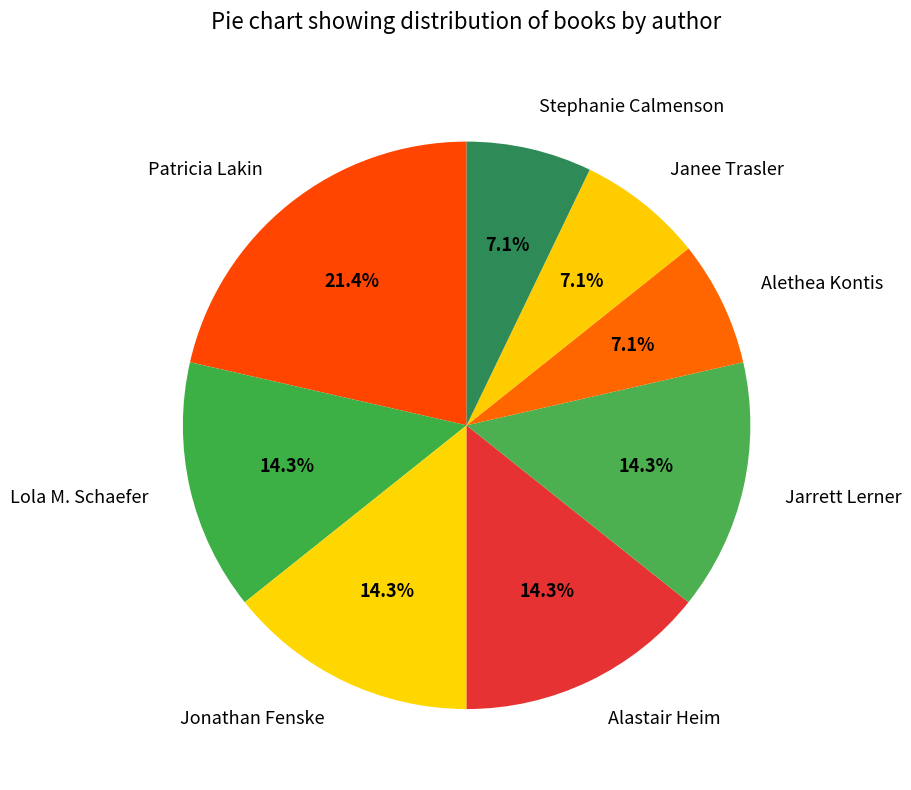

How many slices are in this pie chart?

8